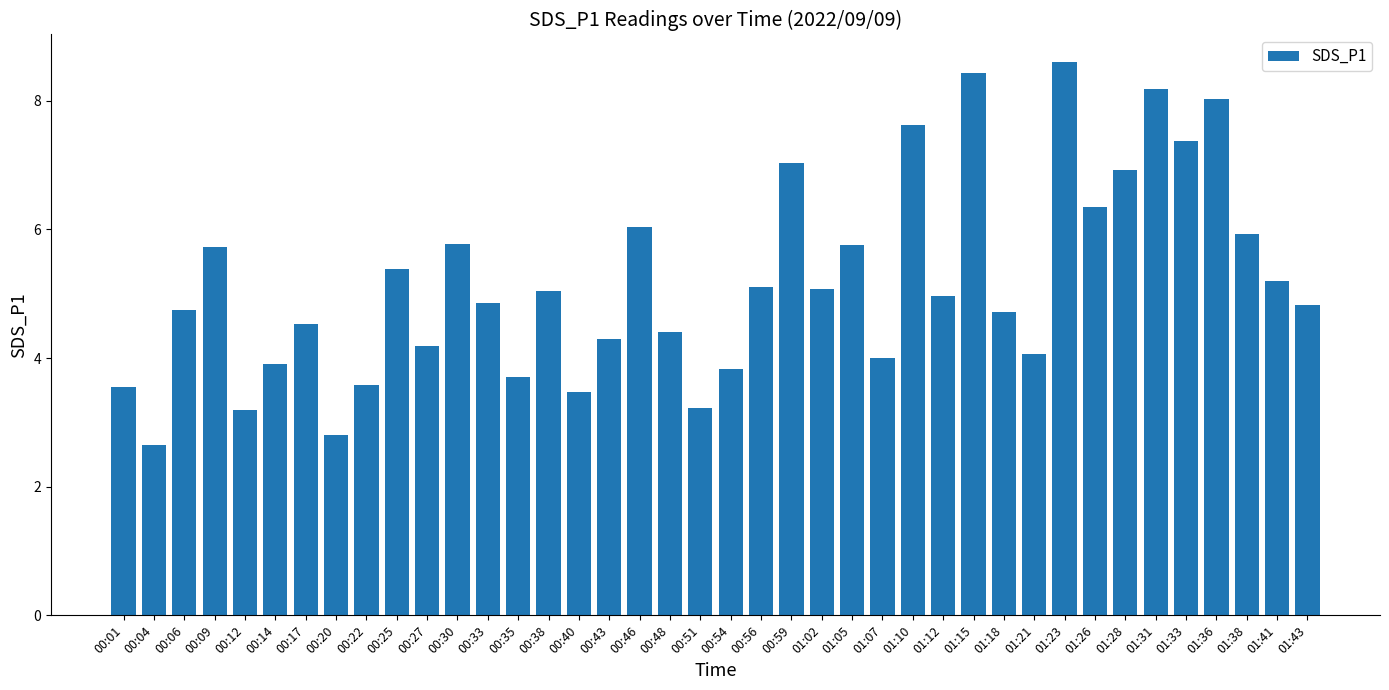

What is the sum of the values at 00:48 and 00:09?

10.1